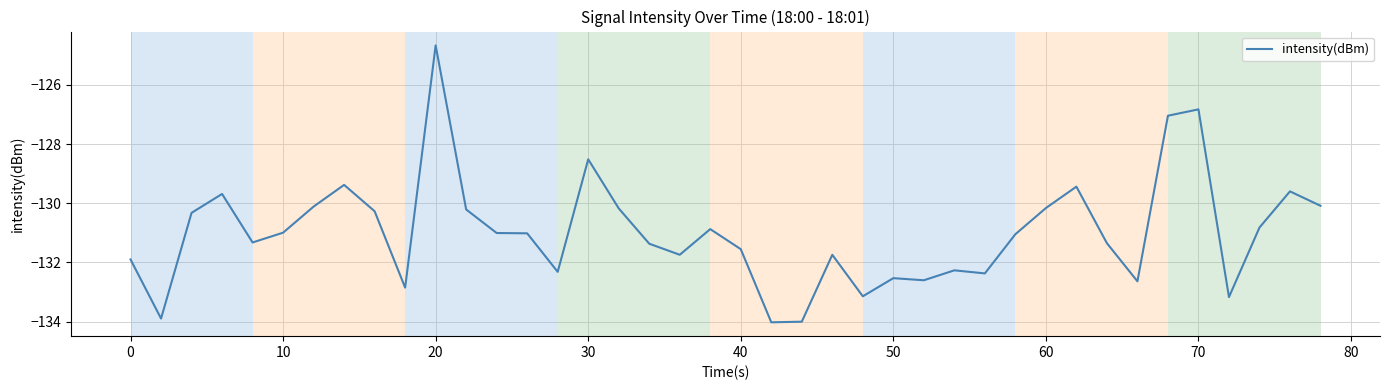

What is the maximum value shown in the chart?

-124.7